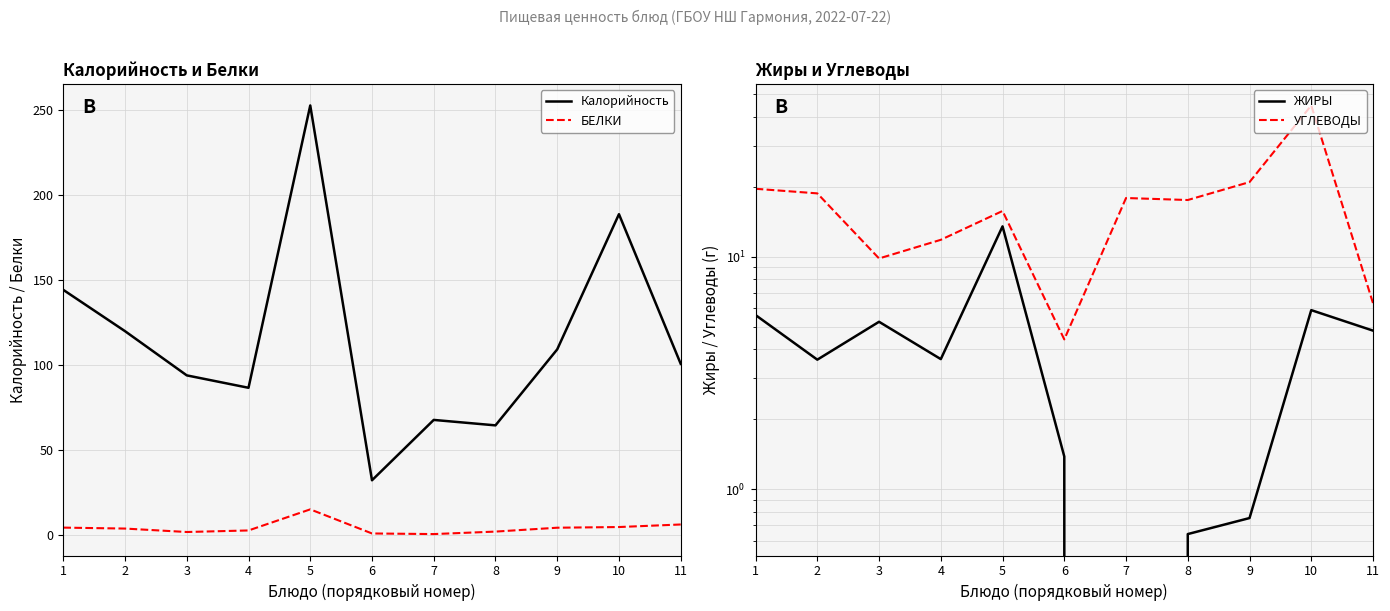

At which category is the sum across all series the highest?

5